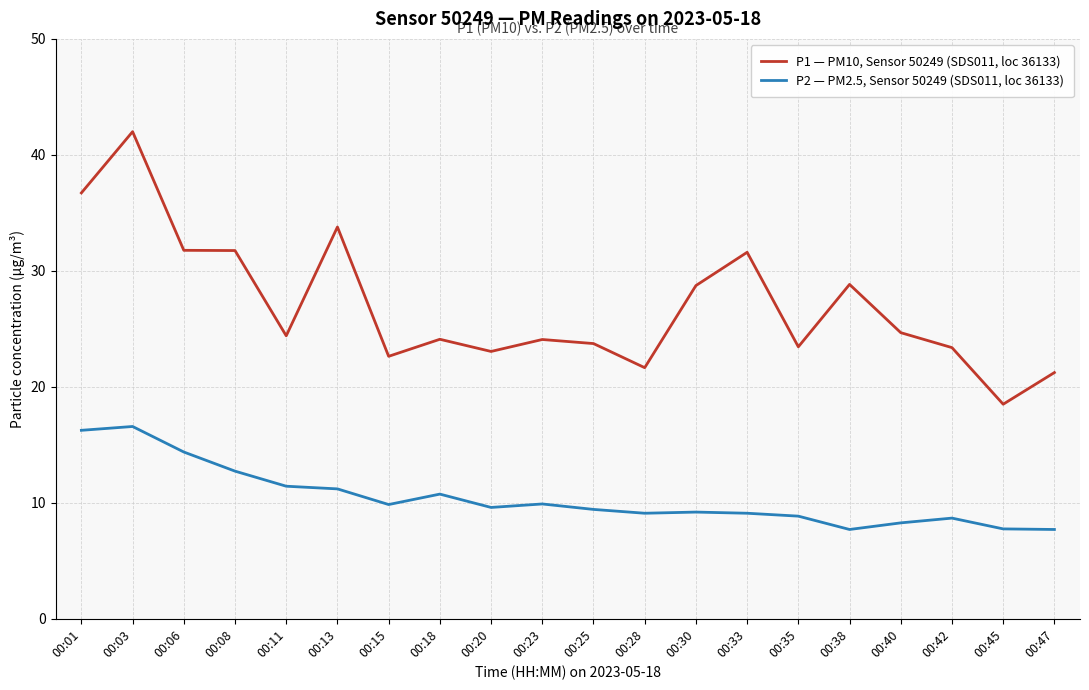

True or false: P1 — PM10, Sensor 50249 (SDS011, loc 36133) and P2 — PM2.5, Sensor 50249 (SDS011, loc 36133) cross at least once.

False